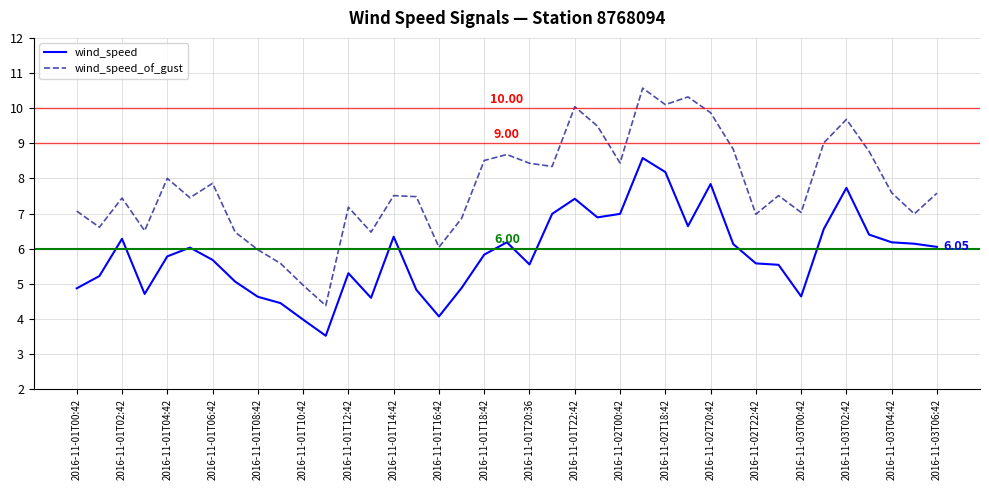

List the series in order of their peak value, highest first.

wind_speed_of_gust, wind_speed